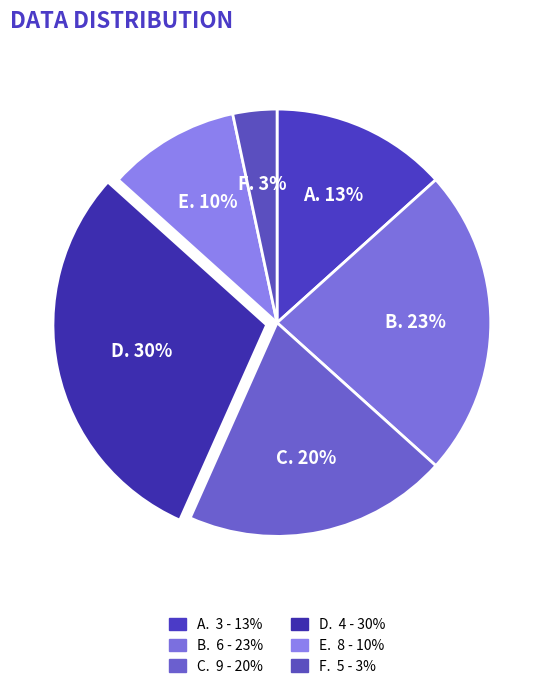

How many slices are in this pie chart?

6